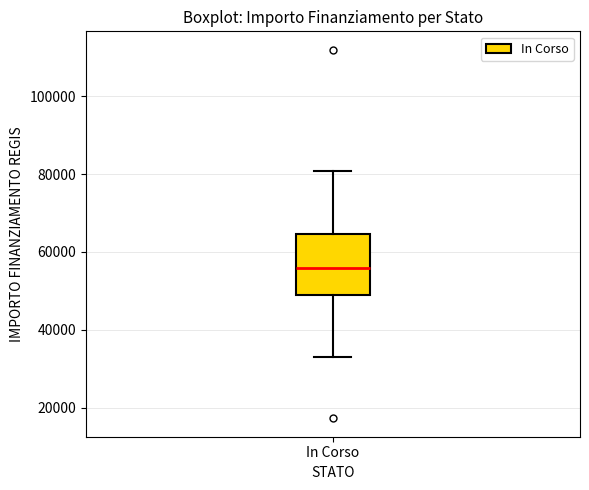

Transcribe this box plot: give where the median line is, the range the box spans, and where the two whiskers end, as read against the y-axis. The values are not printed on the chart, so give them approximately, as read against the axis.

median 56000, box 50000 to 64000, whiskers 32000 to 80000